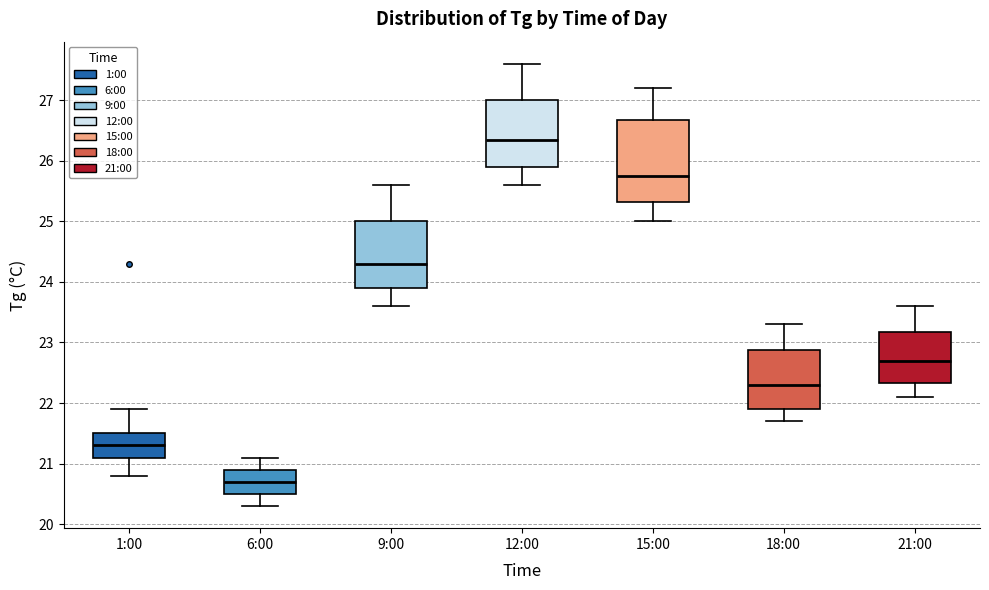

Where is the lower edge of the box for 15:00 on the y-axis? The values are not printed on the chart, so give them approximately, as read against the axis.

25.3